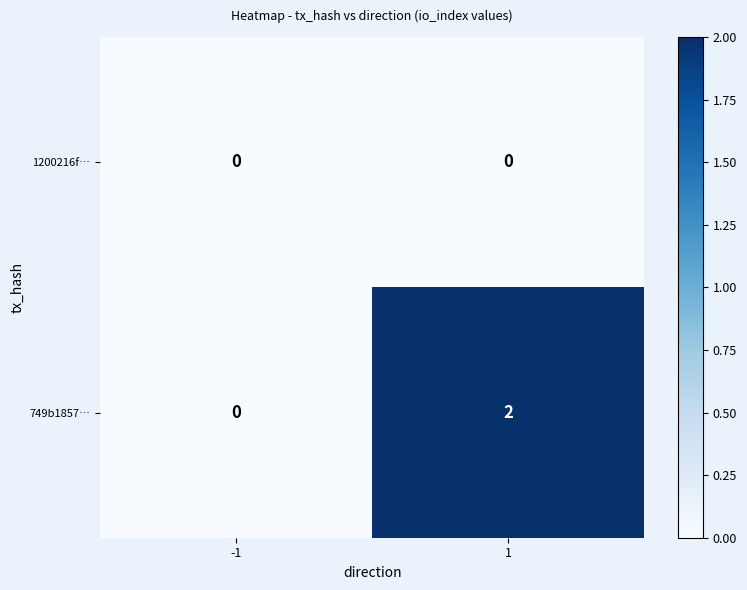

Which series changed the most between -1 and 1?

749b1857…